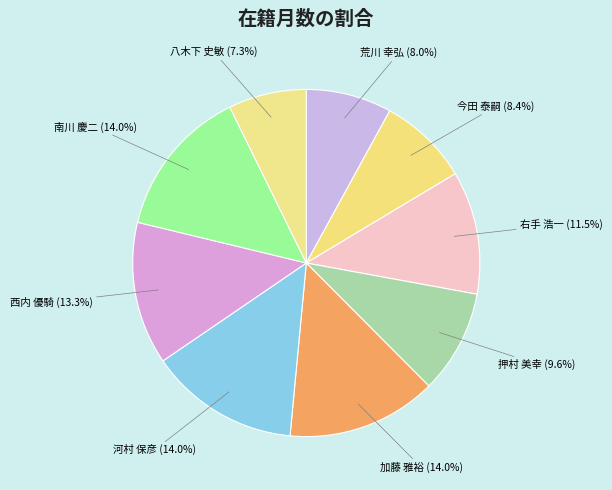

Is there a majority slice in this chart?

No